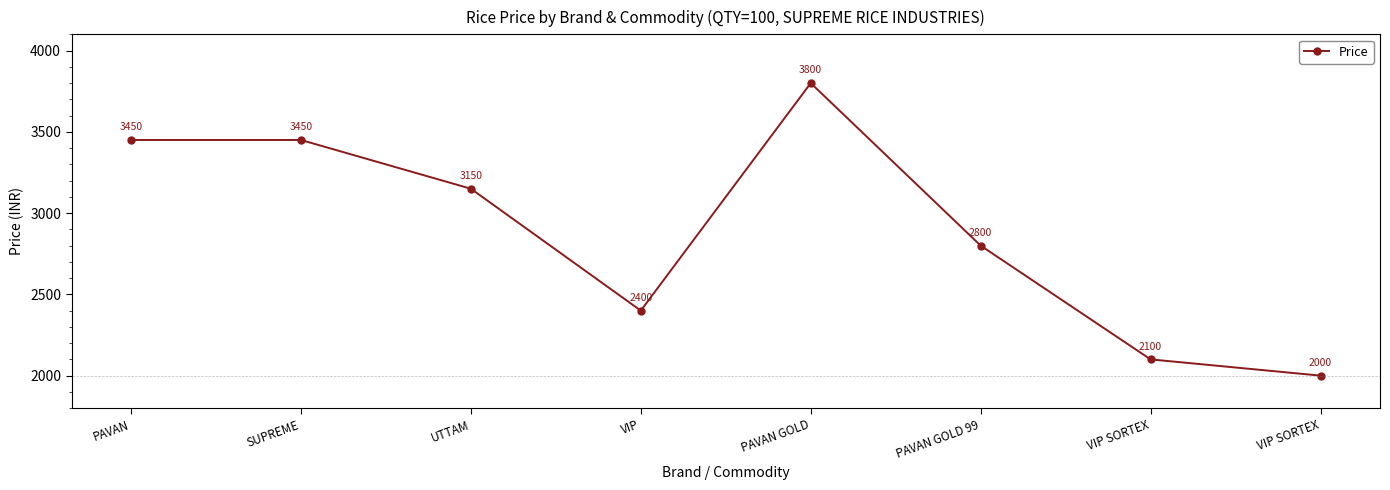

Count the number of data series in this chart.

1